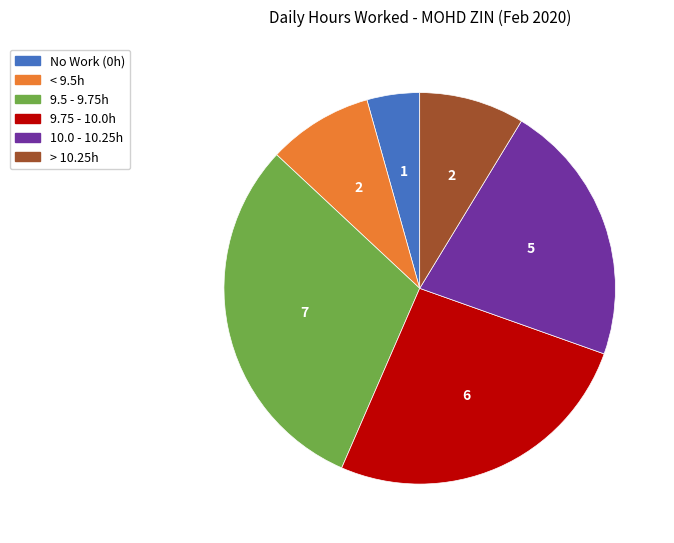

Is there a majority slice in this chart?

No